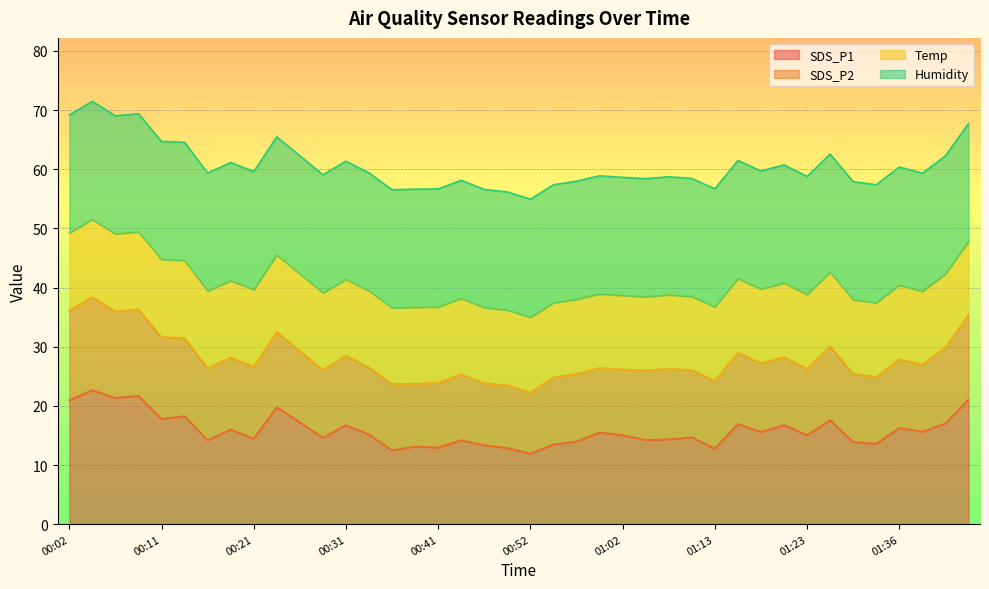

What is the minimum value for SDS_P1?

11.9